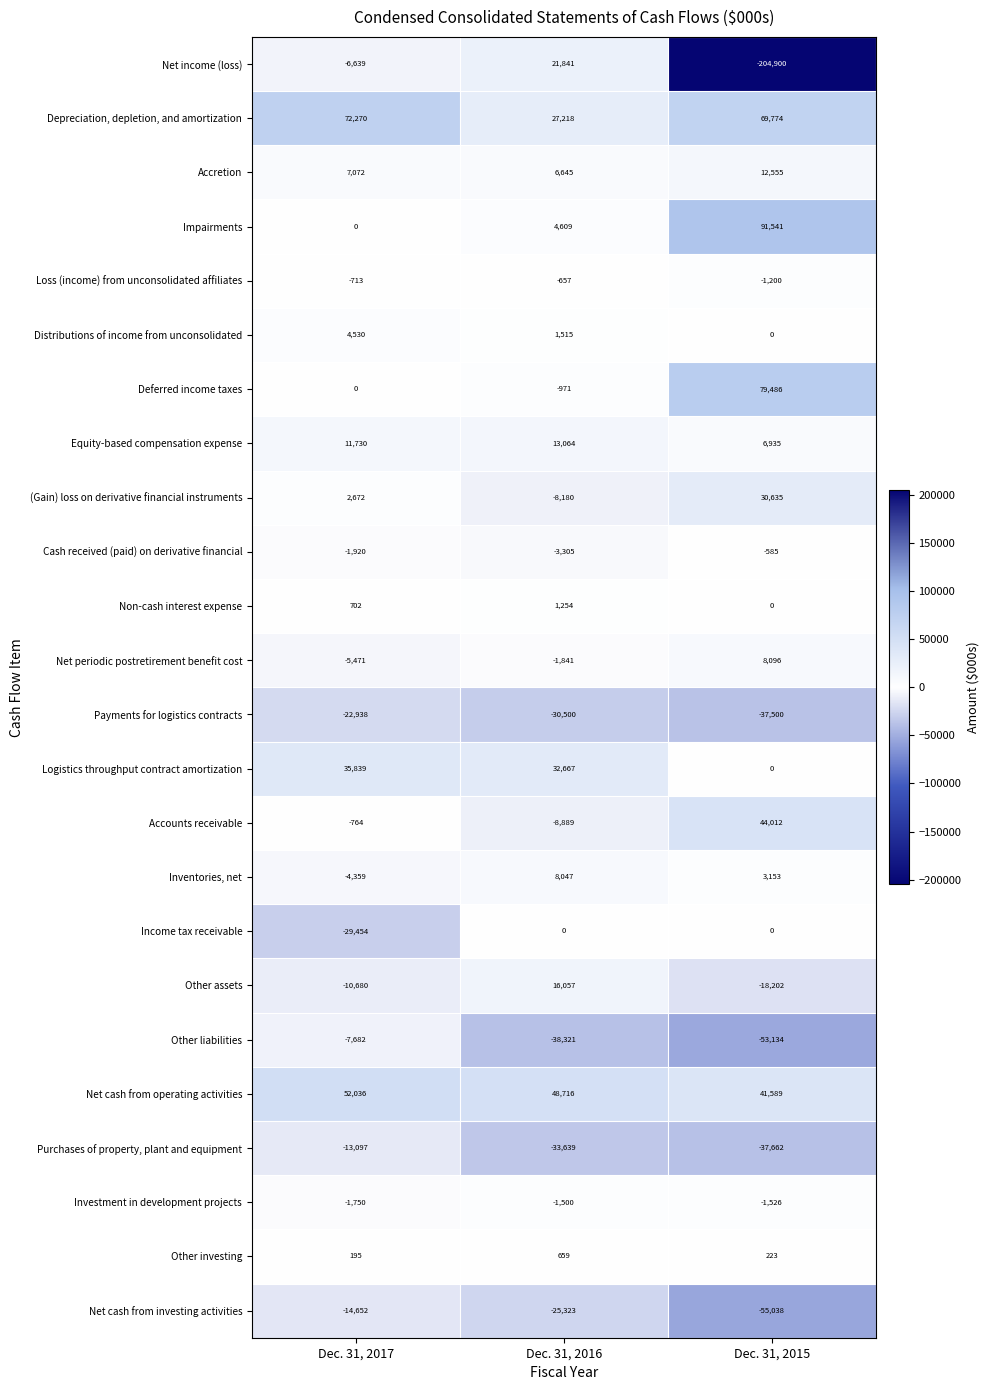

The Distributions of income from unconsolidated series shows 6892 at Dec. 31, 2017. True or false?

False